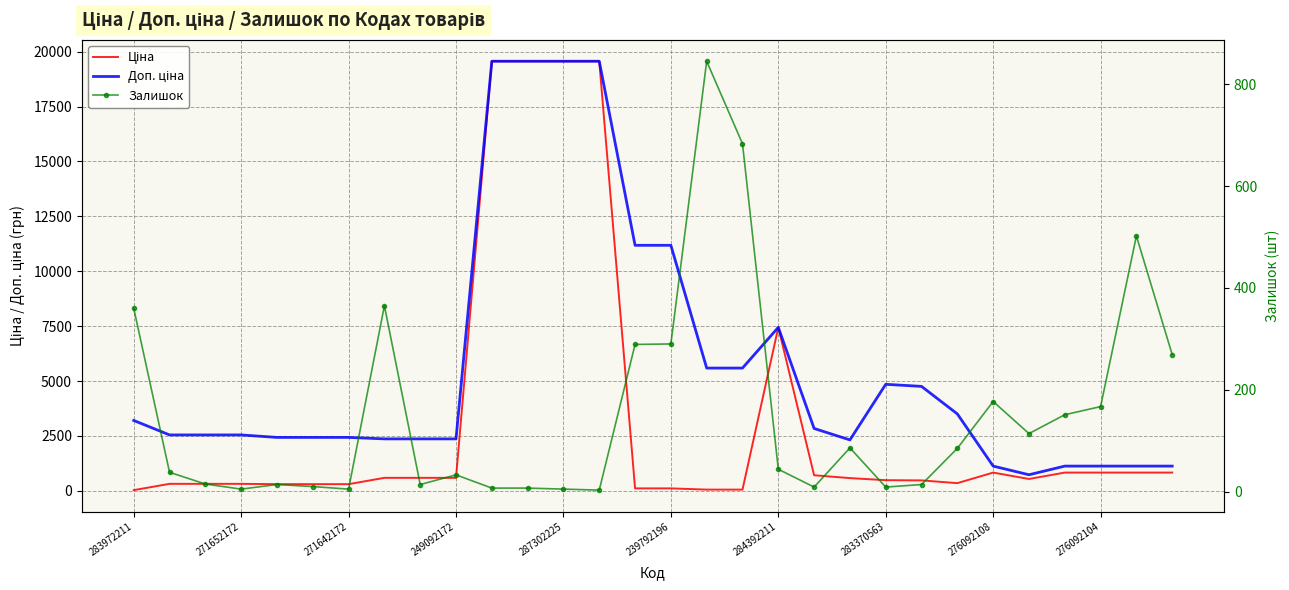

Which series has the largest total across all categories?

Доп. ціна